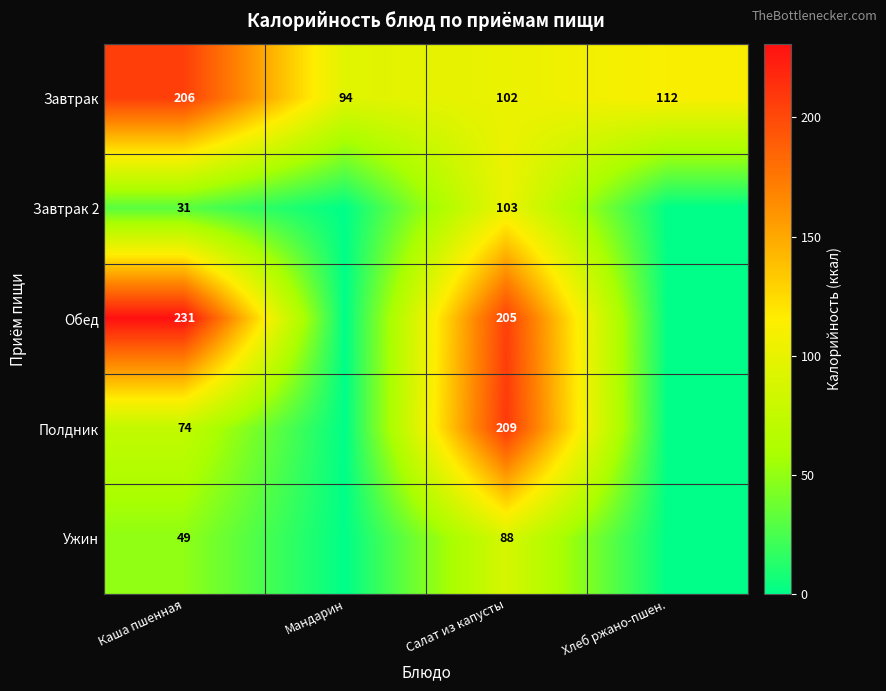

Rank the series at Салат из капусты from lowest to highest value.

Ужин, Завтрак, Завтрак 2, Обед, Полдник